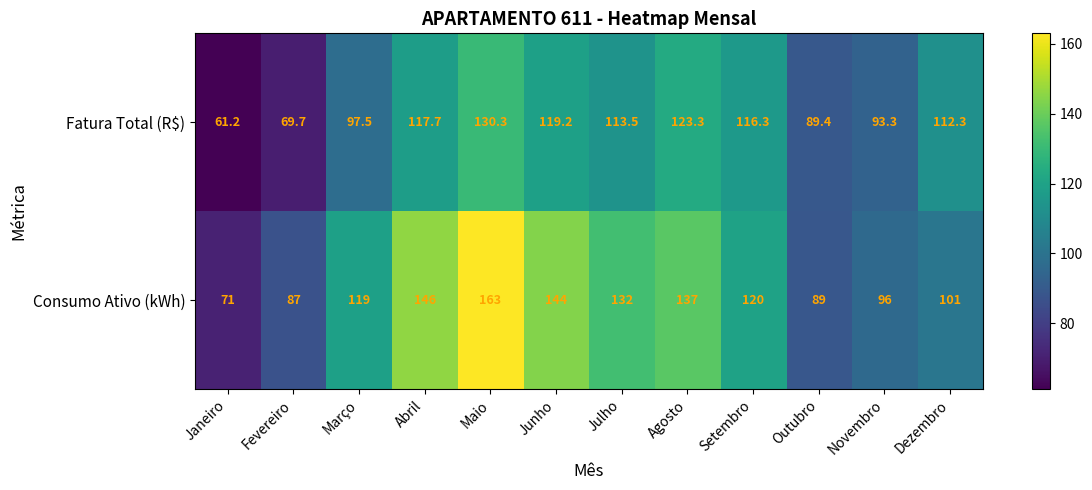

What is the maximum value shown in the chart?

163.0